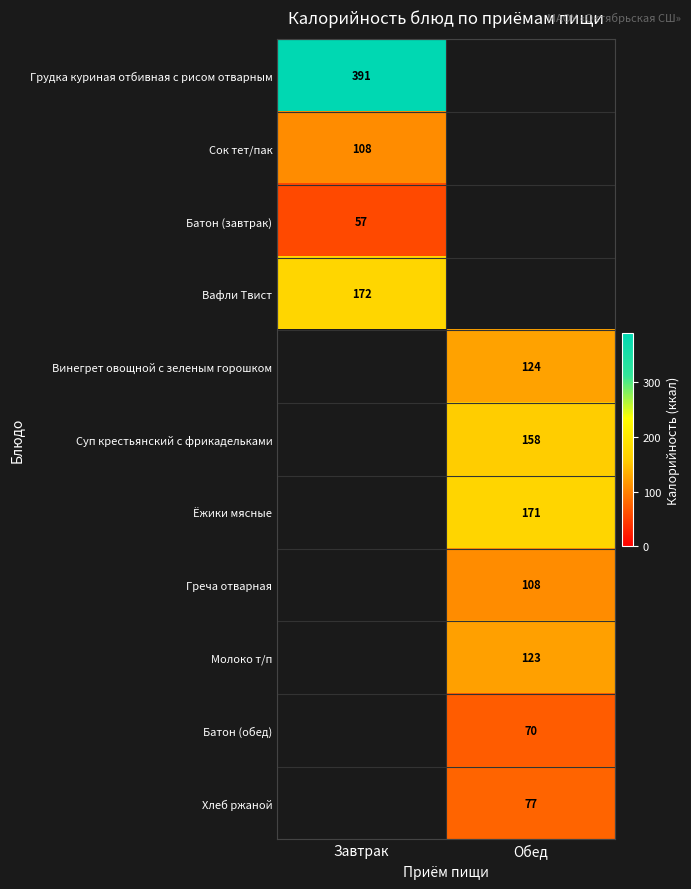

Between Обед and Завтрак, which is larger?

Завтрак